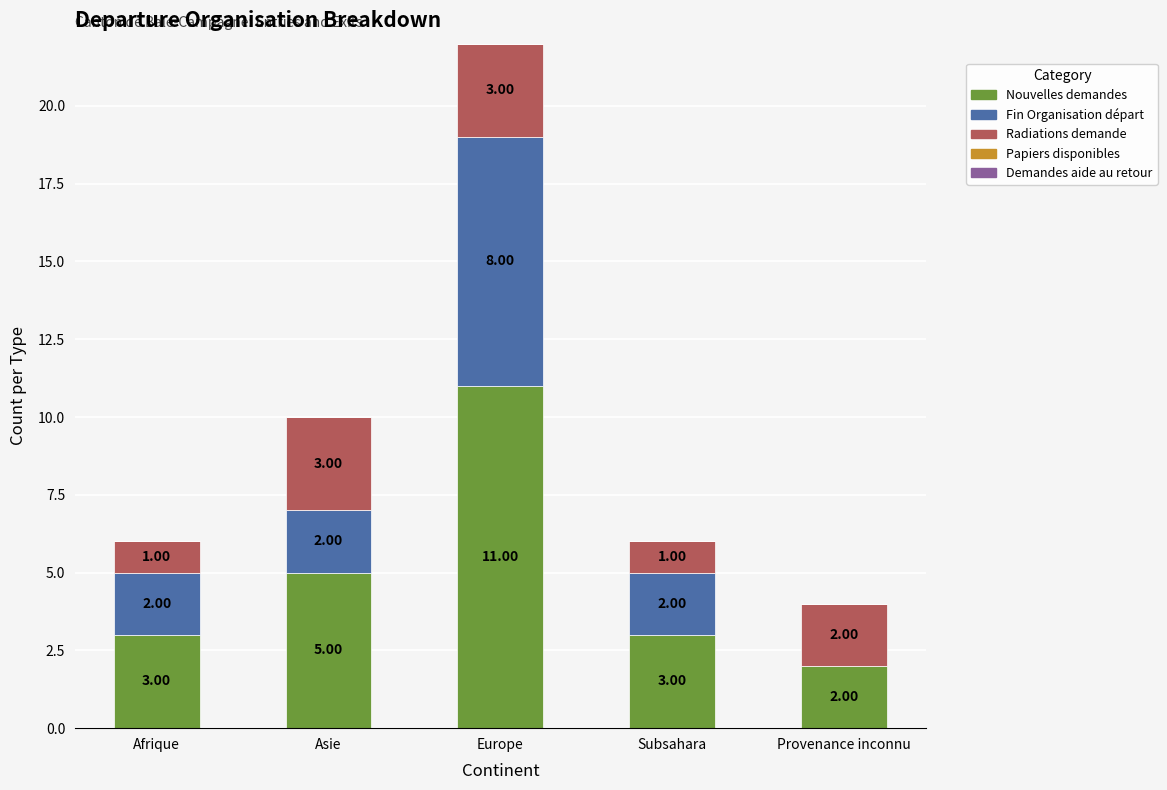

What is the total value across all series at Provenance inconnu?

4